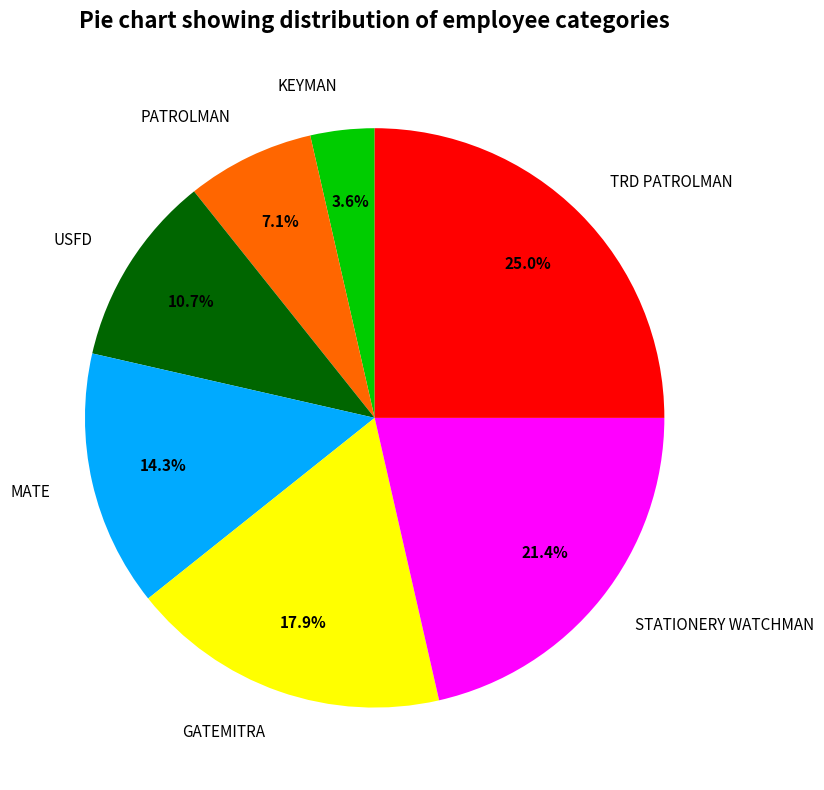

Does any single category account for the majority?

No